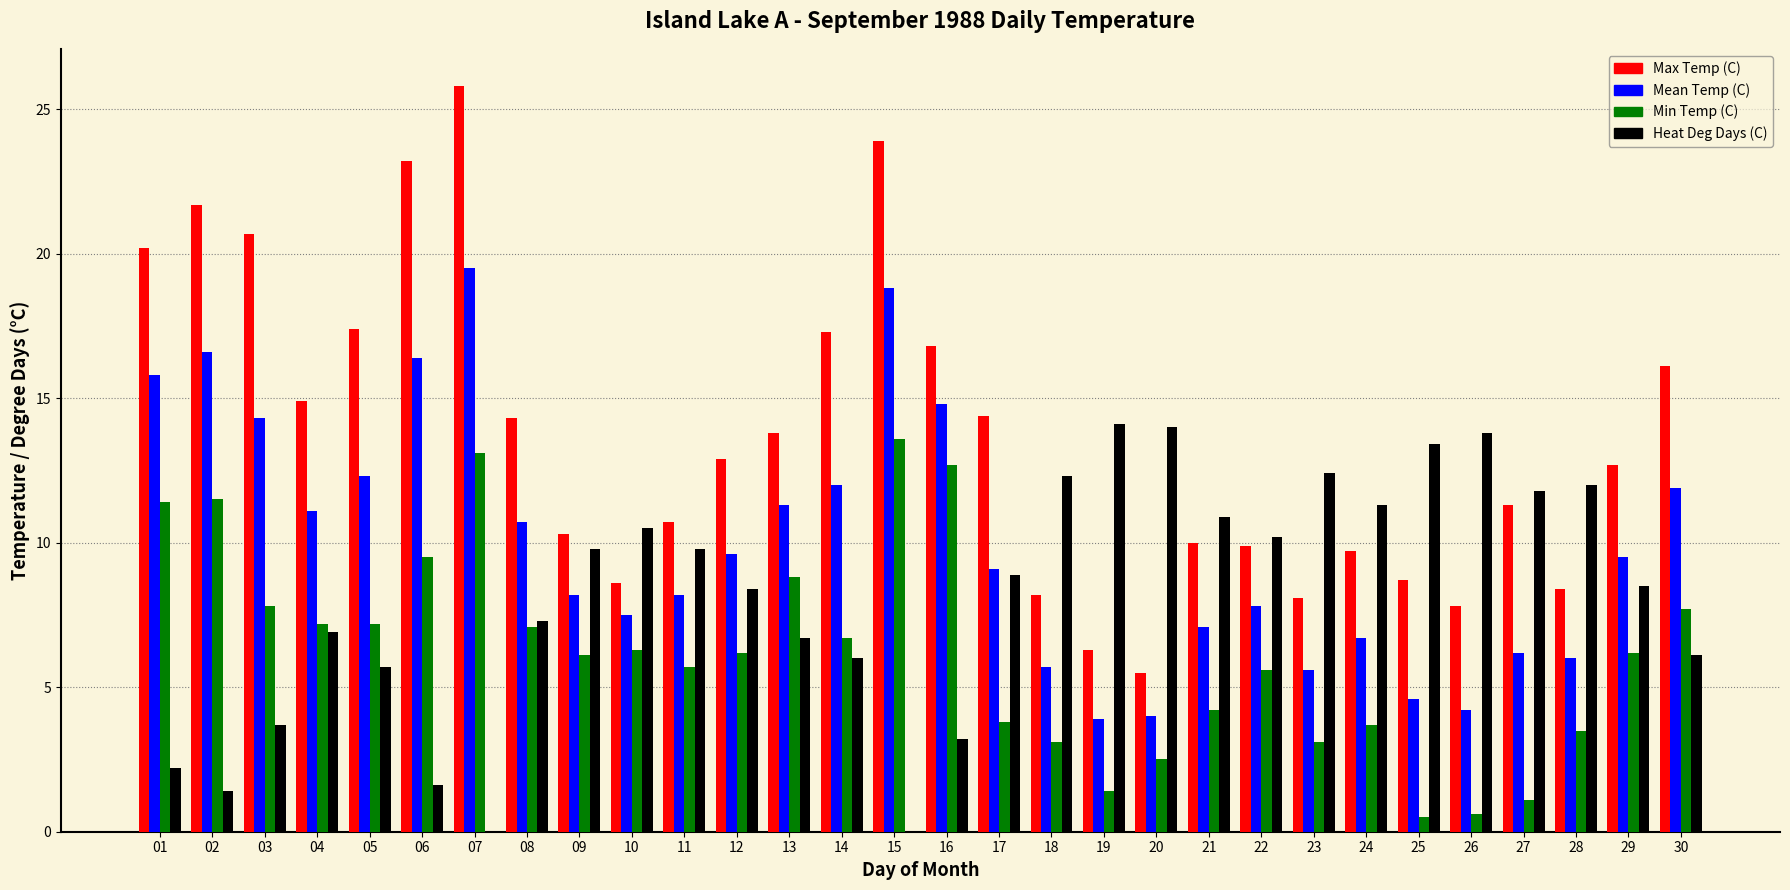

How many groups of bars are there?

30